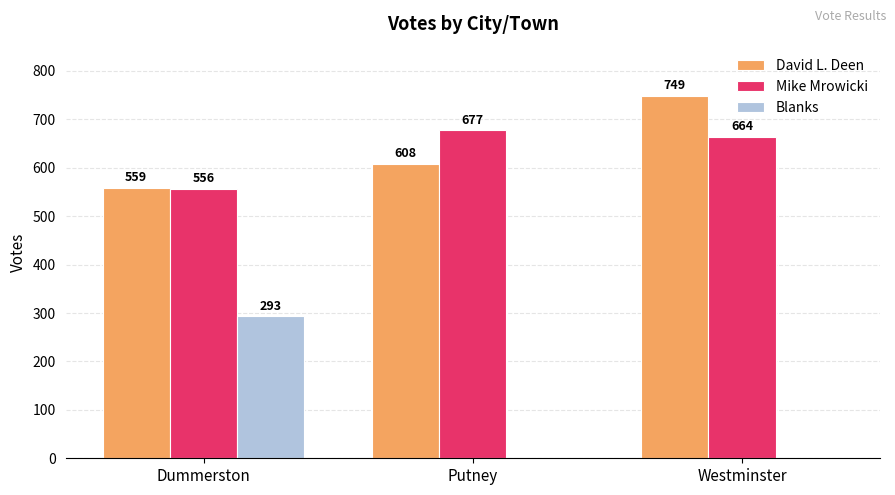

Which series changed the most between Dummerston and Westminster?

Blanks